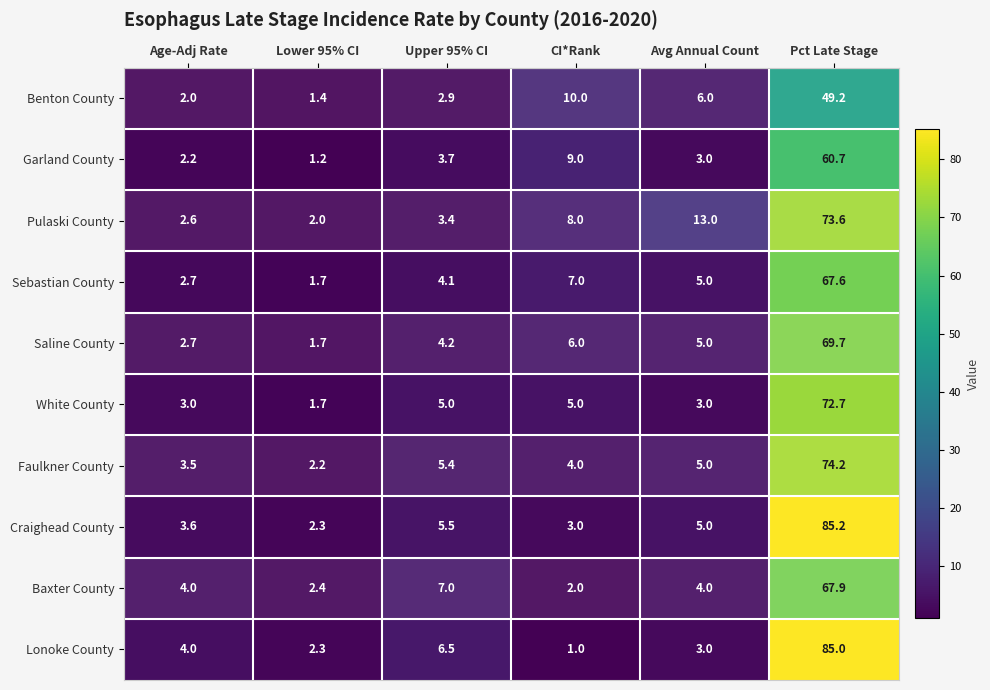

Which label corresponds to the largest value in the chart?

Pct Late Stage